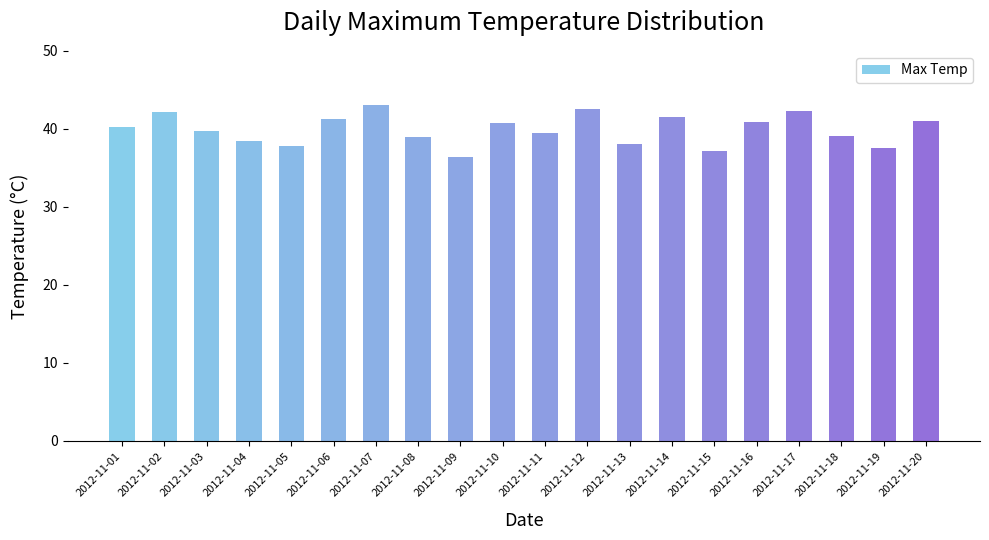

The chart shows a value of 41.0 at 2012-11-20. True or false?

True